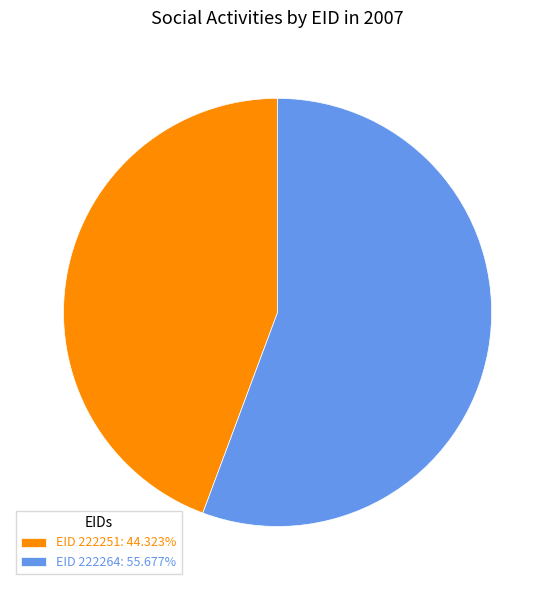

Approximately how many times larger is the value at EID 222251: 44.323% compared to EID 222264: 55.677%?

0.8